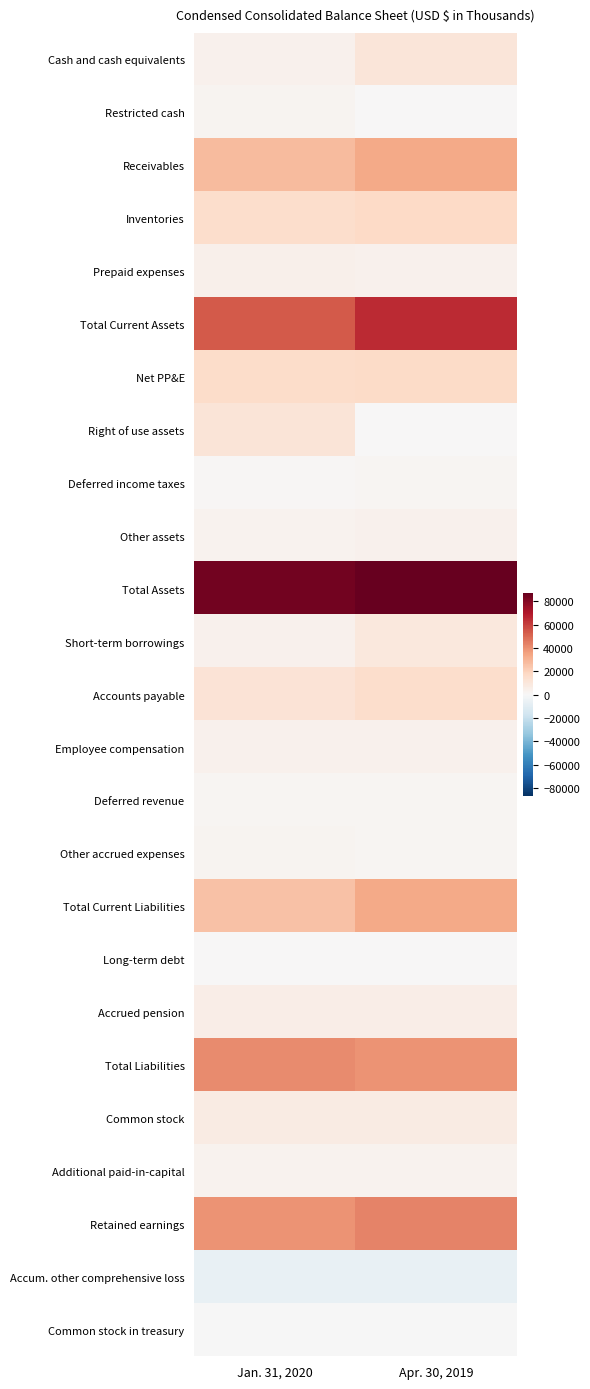

At Apr. 30, 2019, list the series in order from smallest to largest.

Accum. other comprehensive loss, Common stock in treasury, Right of use assets, Long-term debt, Restricted cash, Other accrued expenses, Deferred revenue, Deferred income taxes, Additional paid-in-capital, Other assets, Prepaid expenses, Employee compensation, Accrued pension, Common stock, Short-term borrowings, Cash and cash equivalents, Accounts payable, Net PP&E, Inventories, Total Current Liabilities, Receivables, Total Liabilities, Retained earnings, Total Current Assets, Total Assets